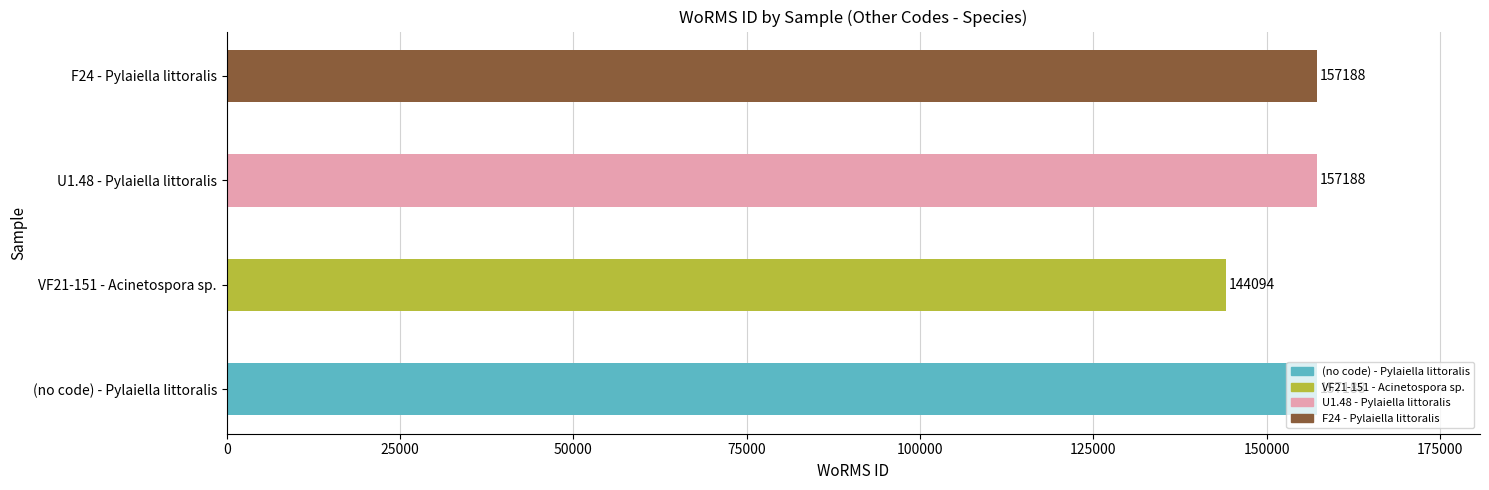

Is it true that the value at U1.48 - Pylaiella littoralis is 36154?

False